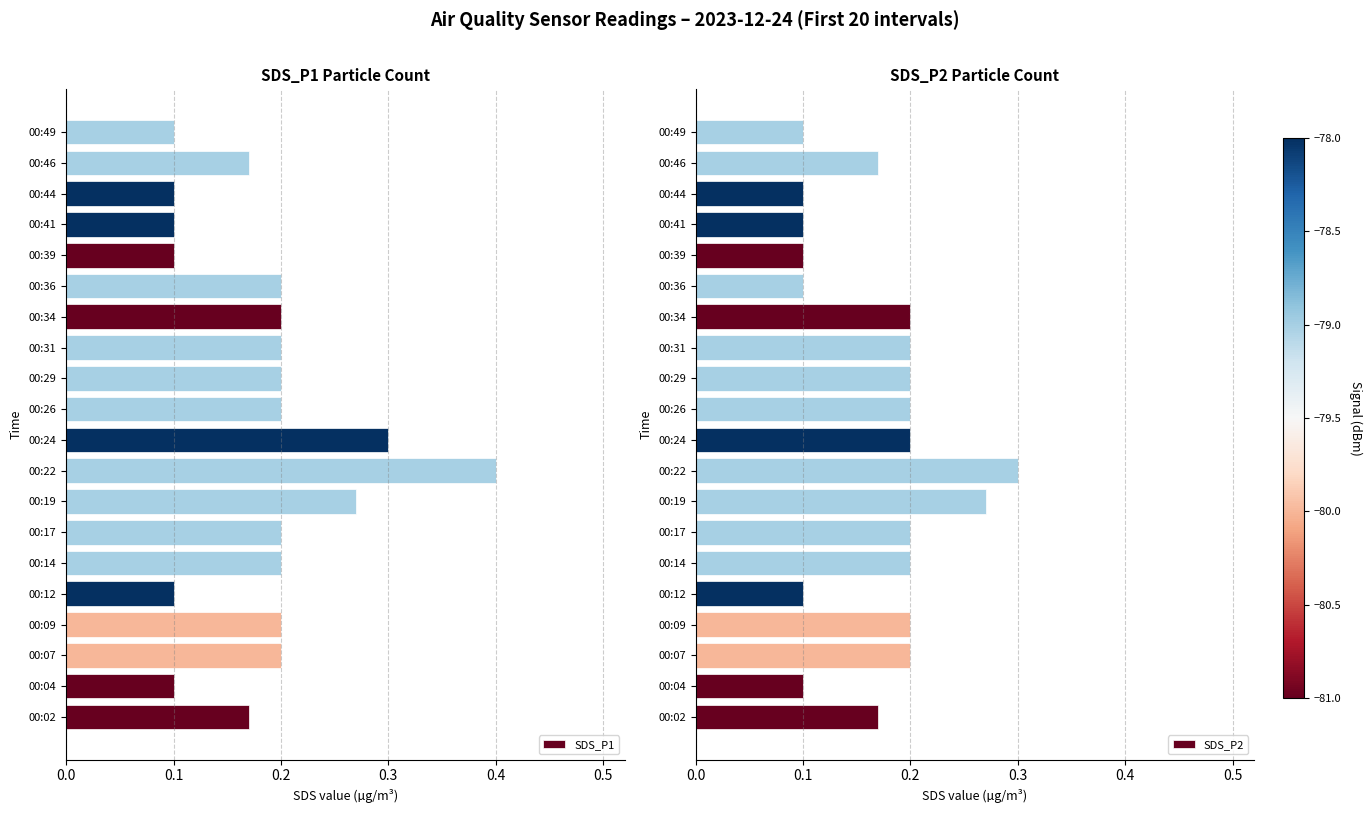

What is the difference between the maximum and minimum values in the SDS_P1 series?

0.3